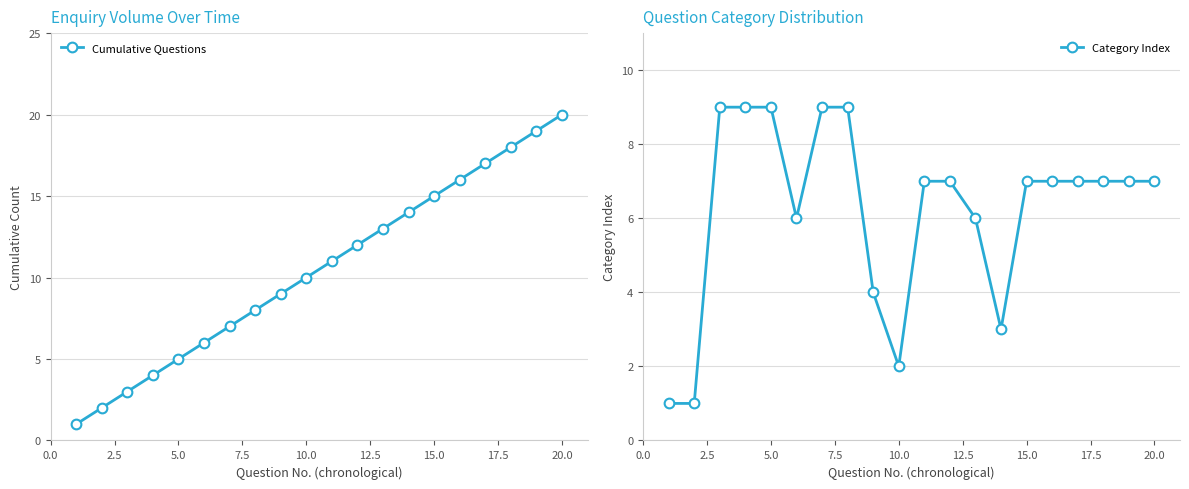

Is it true that Category Index equals 12 at 15.0?

False